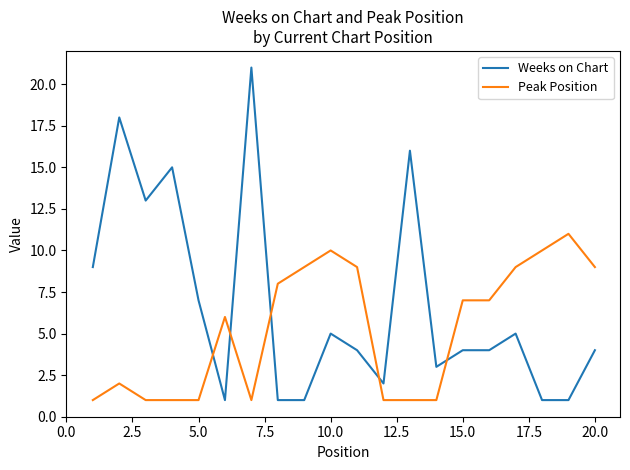

How many intersections are there between Peak Position and Weeks on Chart?

5